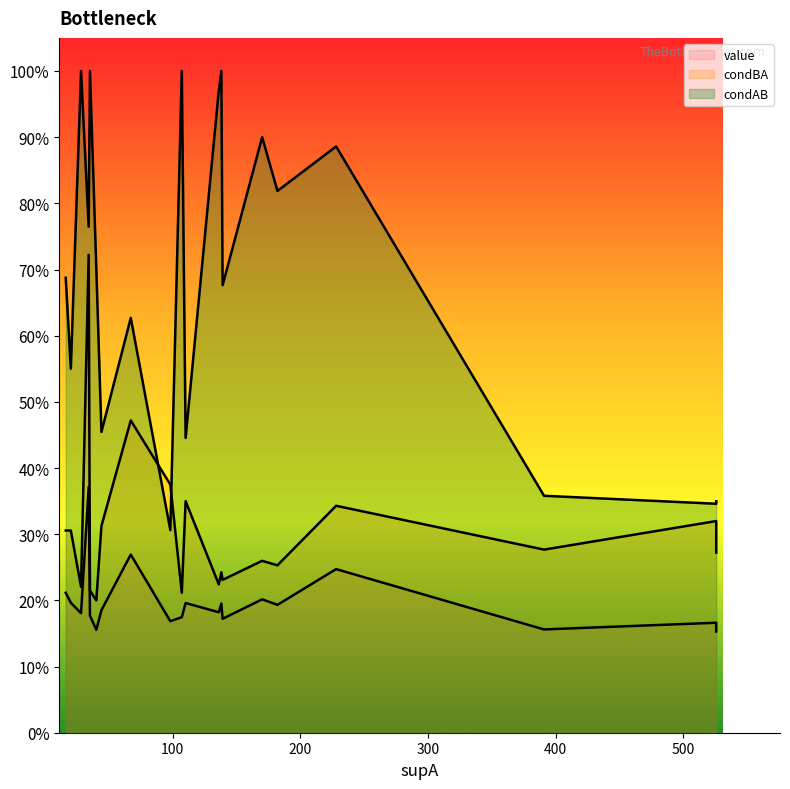

At which category does the chart reach its peak across all series?

7